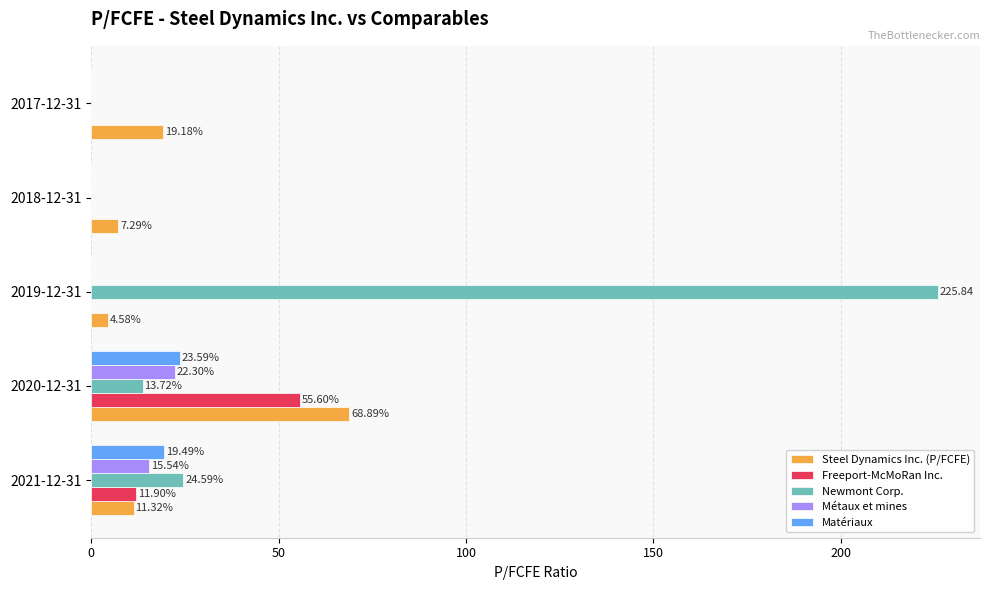

Is the value of Freeport-McMoRan Inc. at 2020-12-31 greater than the value of Métaux et mines at 2019-12-31?

Yes